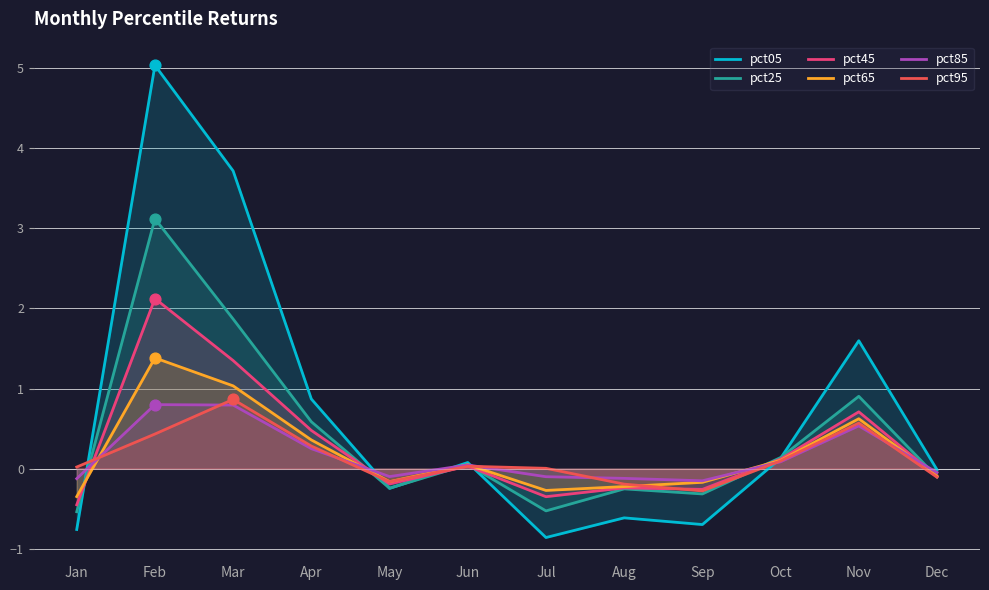

Is the value of pct65 at Dec greater than the value of pct05 at Jun?

No